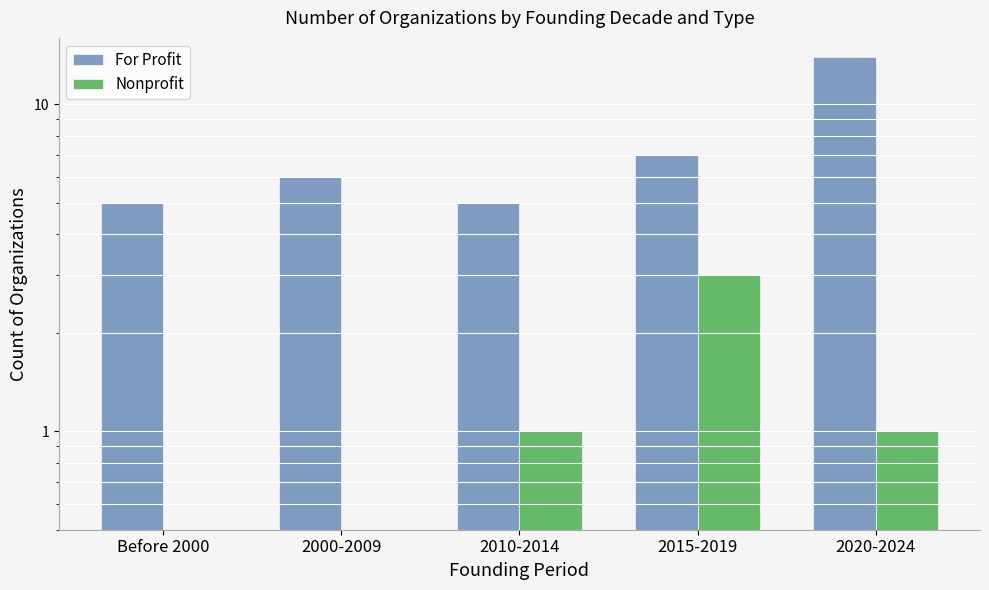

What is the difference between the maximum and minimum values in the Nonprofit series?

3